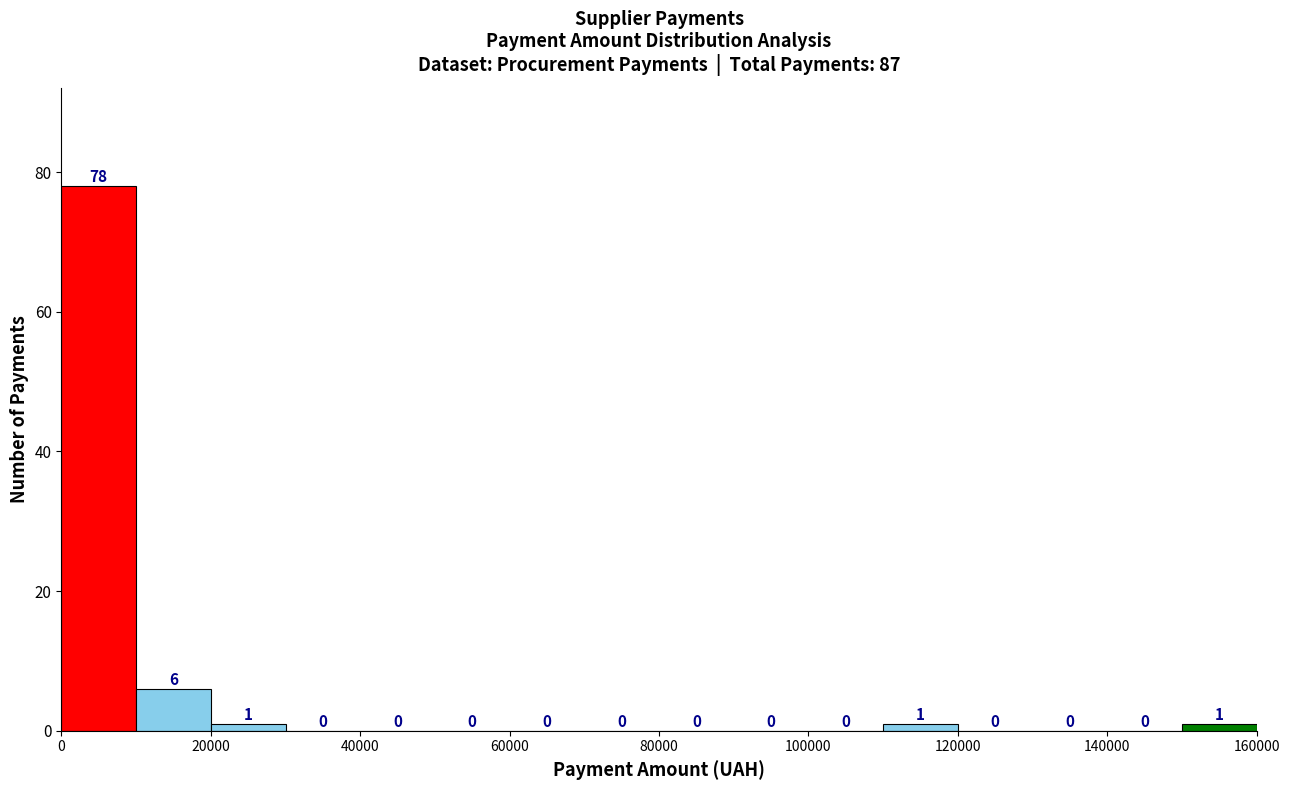

Reading left to right, transcribe this chart: for each bar, give the range it covers on the x-axis and its height.

0 to 10000: 78
10000 to 20000: 6
20000 to 30000: 1
30000 to 40000: 0
40000 to 50000: 0
50000 to 60000: 0
60000 to 70000: 0
70000 to 80000: 0
80000 to 90000: 0
90000 to 100000: 0
100000 to 110000: 0
110000 to 120000: 1
120000 to 130000: 0
130000 to 140000: 0
140000 to 150000: 0
150000 to 160000: 1